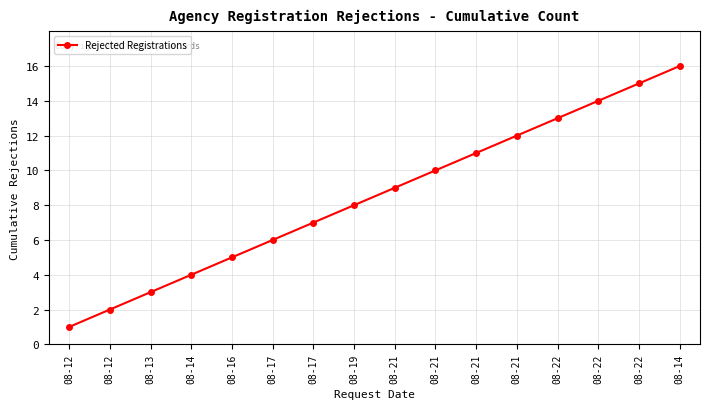

Count the number of data series in this chart.

1